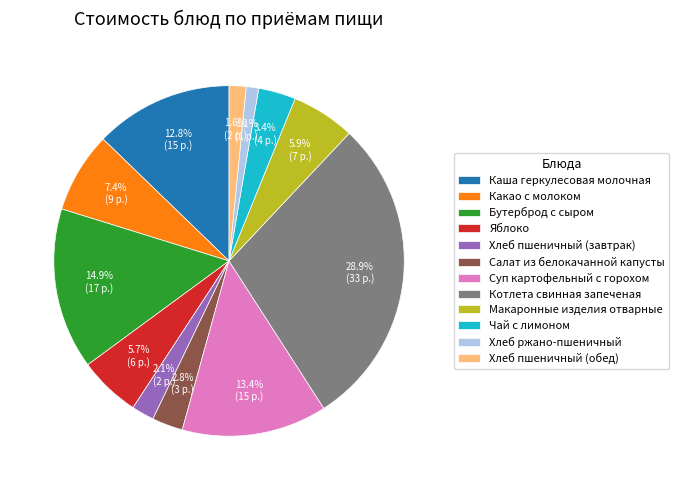

To the nearest percent, what portion does Хлеб пшеничный (завтрак) represent?

2%